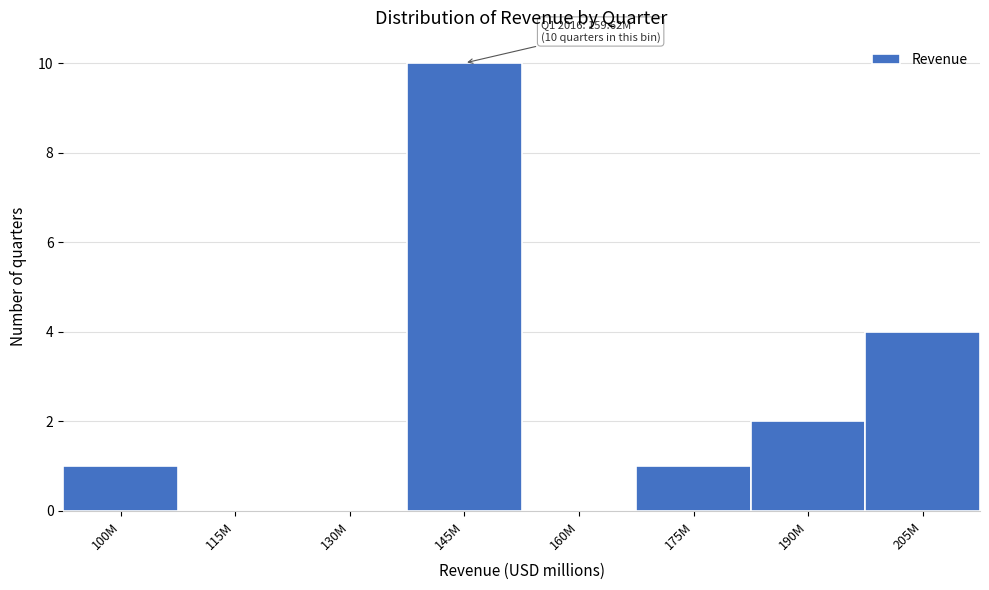

Reading left to right, extract all data points from this chart.

100M=1	115M=0	130M=0	145M=10	160M=0	175M=1	190M=2	205M=4